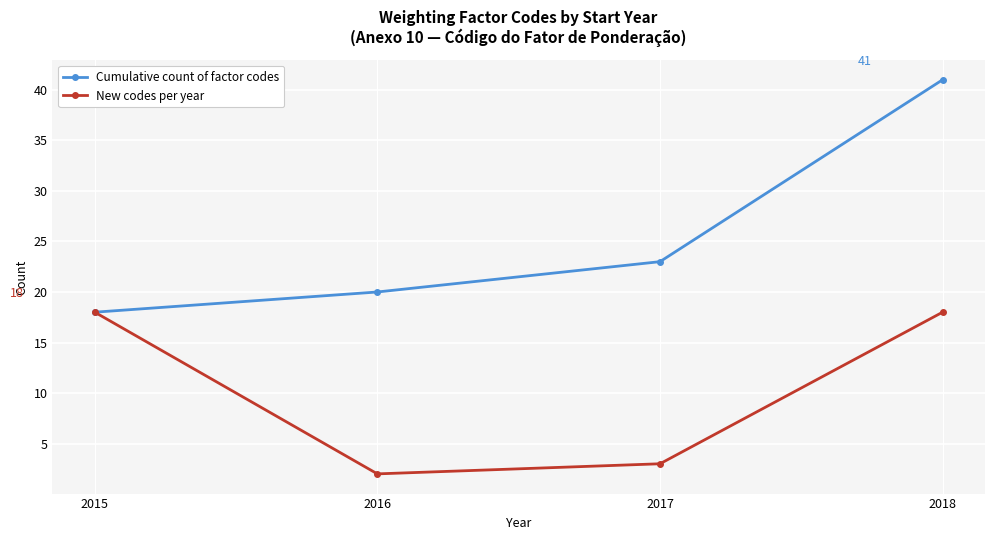

Reading left to right, what are all the values shown in this chart?

Cumulative count of factor codes: 18	20	23	41
New codes per year: 18	2	3	18